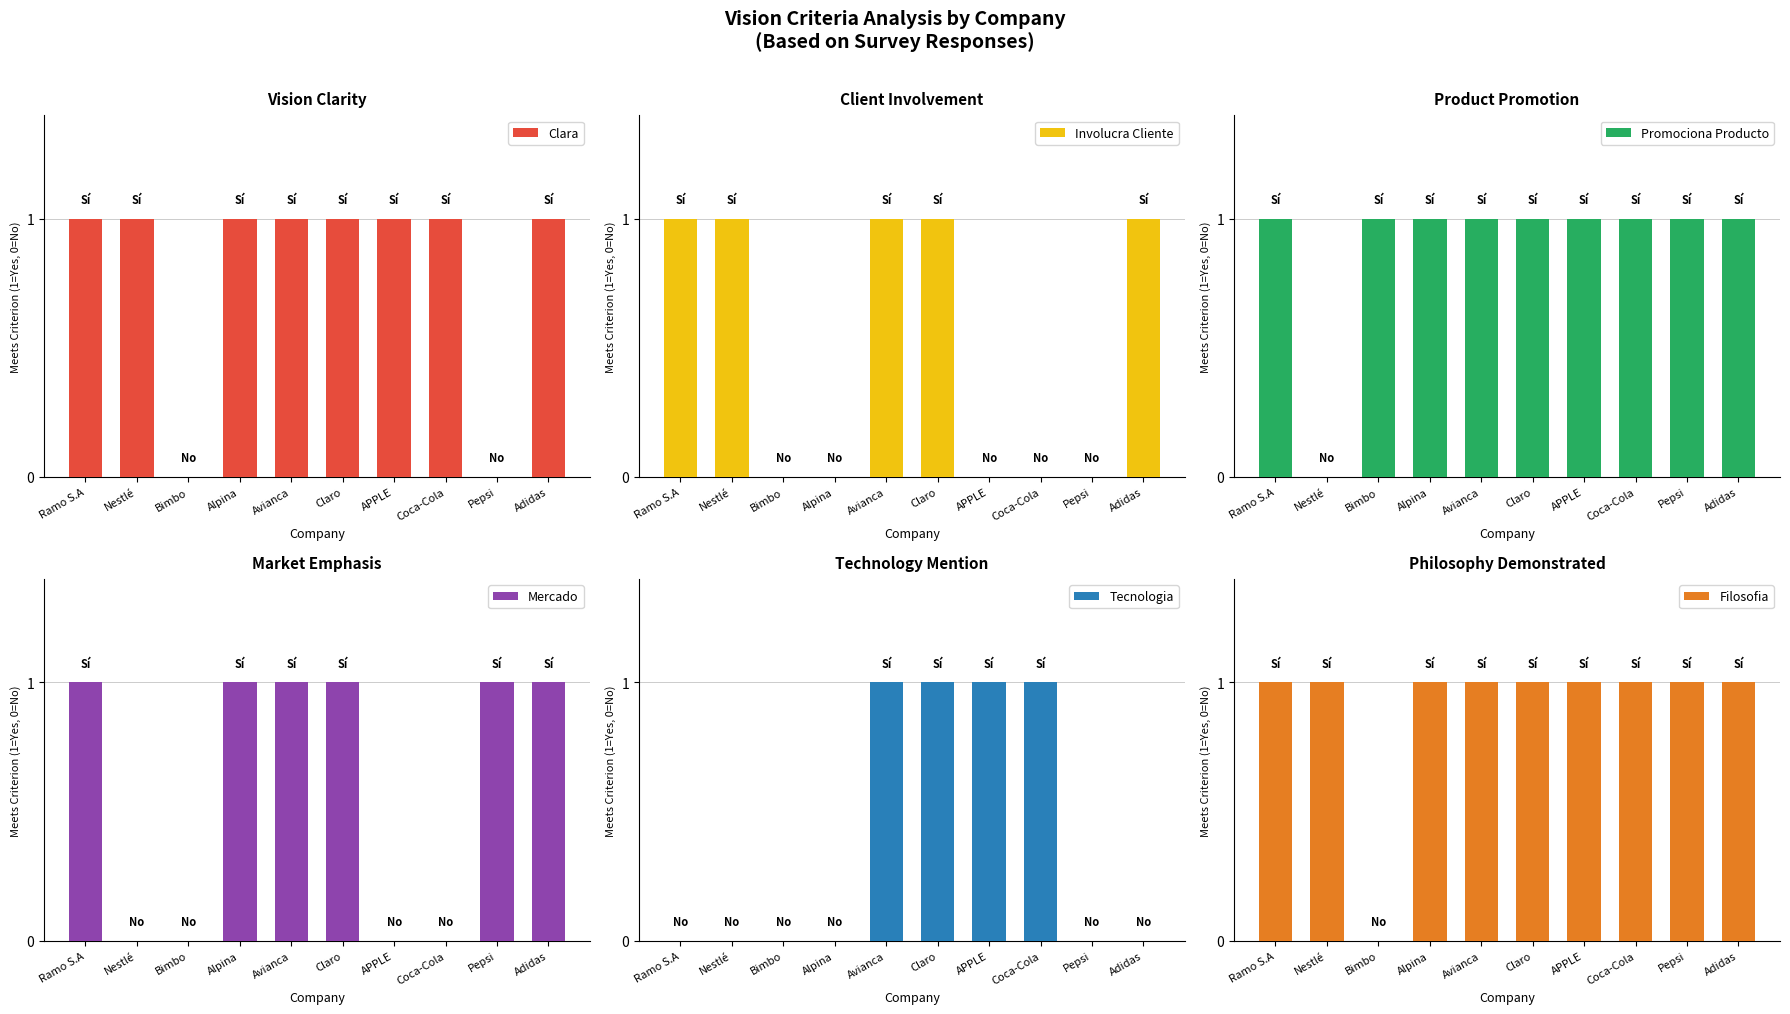

Reading left to right, list all the values displayed in this chart.

Clara: Ramo S.A=1	Nestlé=1	Bimbo=0	Alpina=1	Avianca=1	Claro=1	APPLE=1	Coca-Cola=1	Pepsi=0	Adidas=1
Involucra Cliente: Ramo S.A=1	Nestlé=1	Bimbo=0	Alpina=0	Avianca=1	Claro=1	APPLE=0	Coca-Cola=0	Pepsi=0	Adidas=1
Promociona Producto: Ramo S.A=1	Nestlé=0	Bimbo=1	Alpina=1	Avianca=1	Claro=1	APPLE=1	Coca-Cola=1	Pepsi=1	Adidas=1
Mercado: Ramo S.A=1	Nestlé=0	Bimbo=0	Alpina=1	Avianca=1	Claro=1	APPLE=0	Coca-Cola=0	Pepsi=1	Adidas=1
Tecnologia: Ramo S.A=0	Nestlé=0	Bimbo=0	Alpina=0	Avianca=1	Claro=1	APPLE=1	Coca-Cola=1	Pepsi=0	Adidas=0
Filosofia: Ramo S.A=1	Nestlé=1	Bimbo=0	Alpina=1	Avianca=1	Claro=1	APPLE=1	Coca-Cola=1	Pepsi=1	Adidas=1